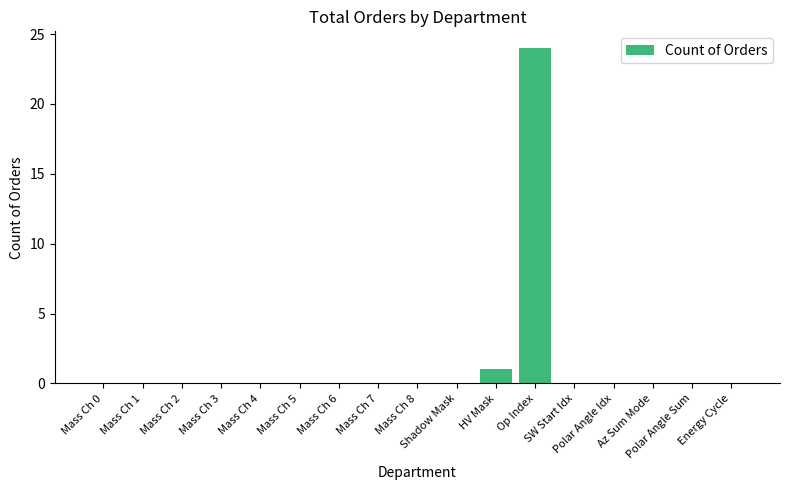

How many categories are shown in the chart?

17